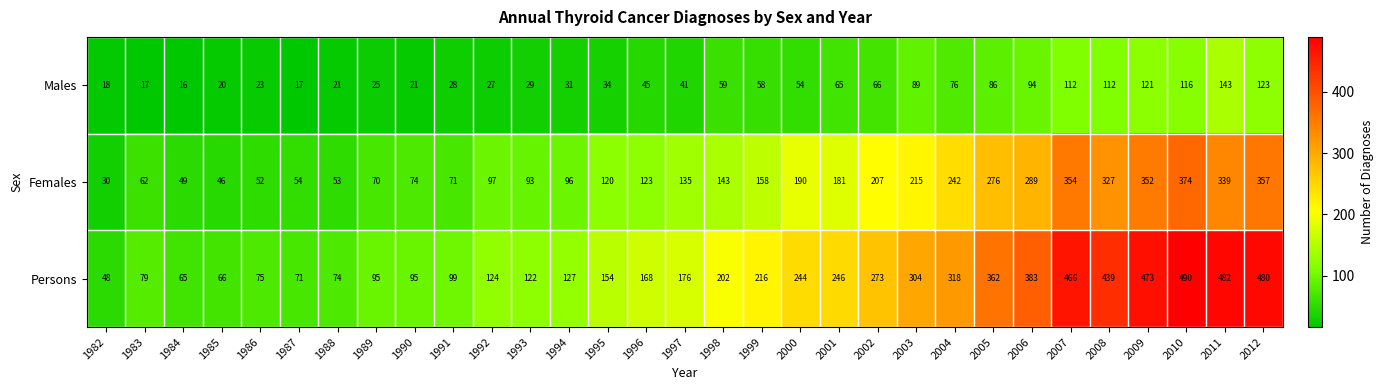

List the series in order of their overall mean, lowest first.

Males, Females, Persons